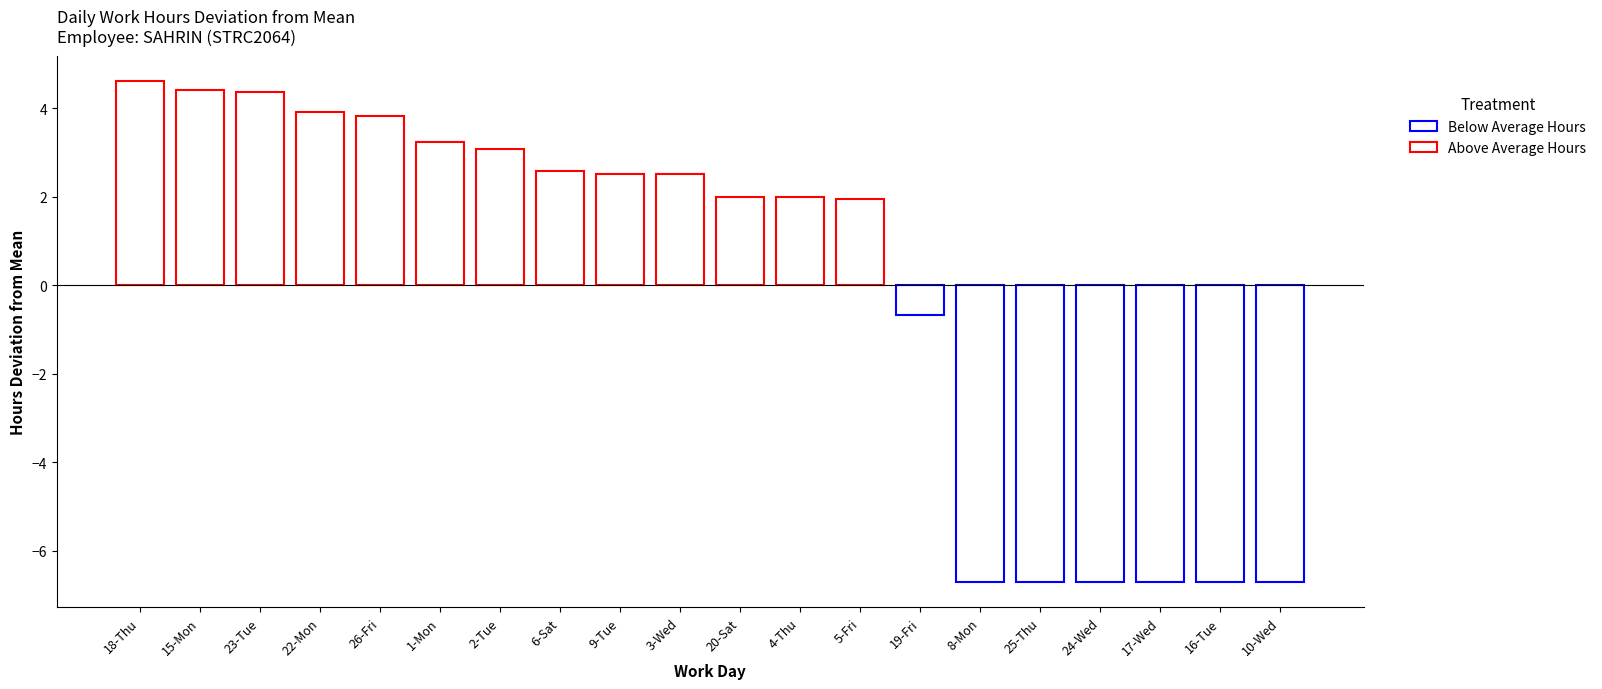

Count the number of data series in this chart.

1